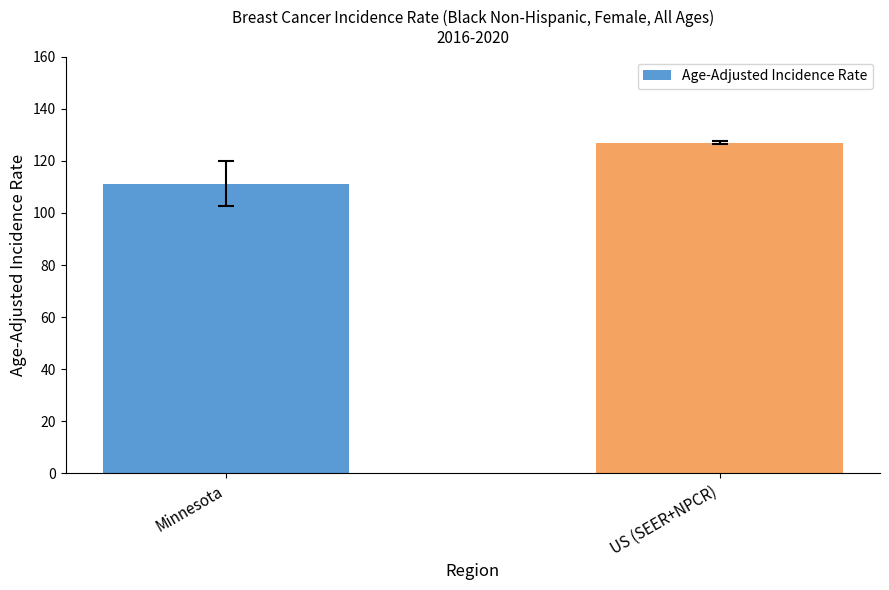

Reading left to right, transcribe all the data shown in this chart.

Minnesota=111.0	US (SEER+NPCR)=126.9